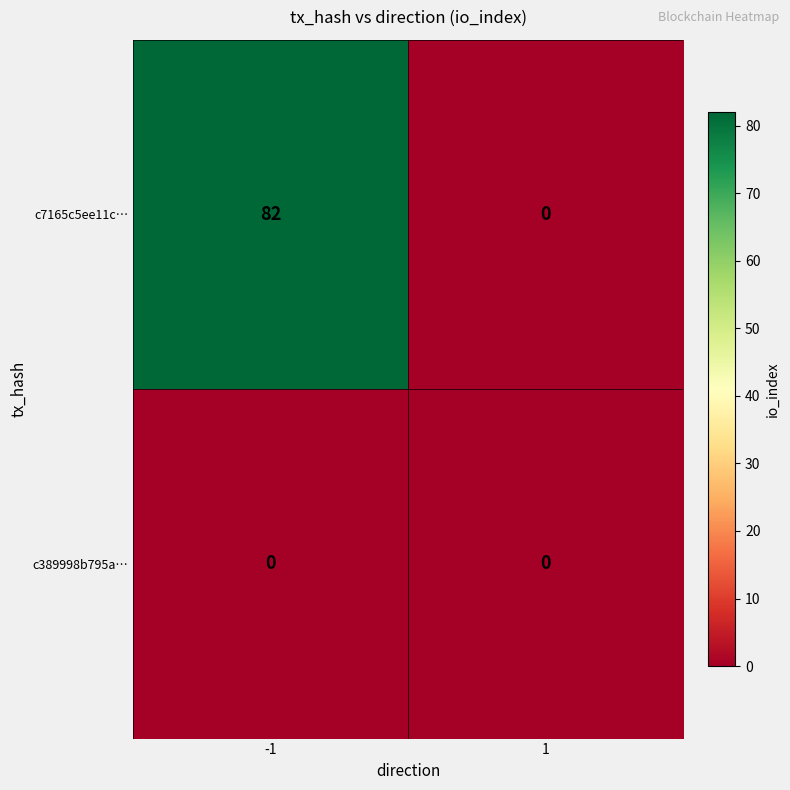

Rank the series at -1 from highest to lowest value.

c7165c5ee11c…, c389998b795a…